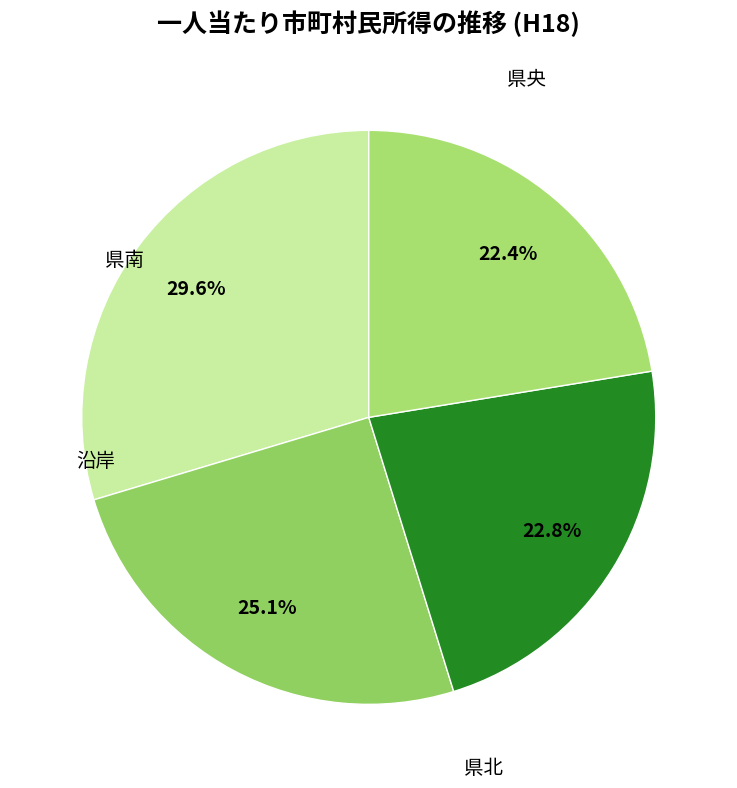

Count the number of slices in the pie.

4